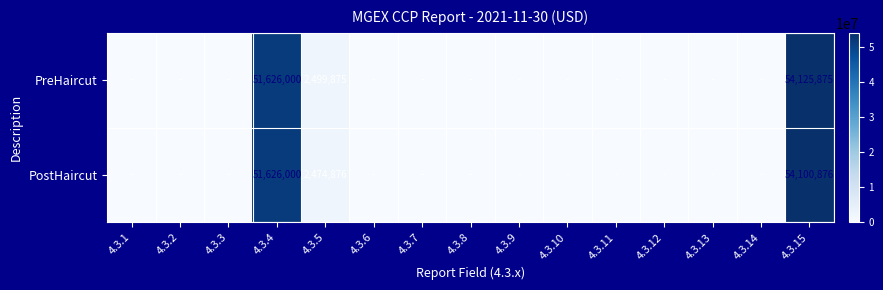

The PreHaircut series shows 51626000 at 4.3.4. True or false?

True